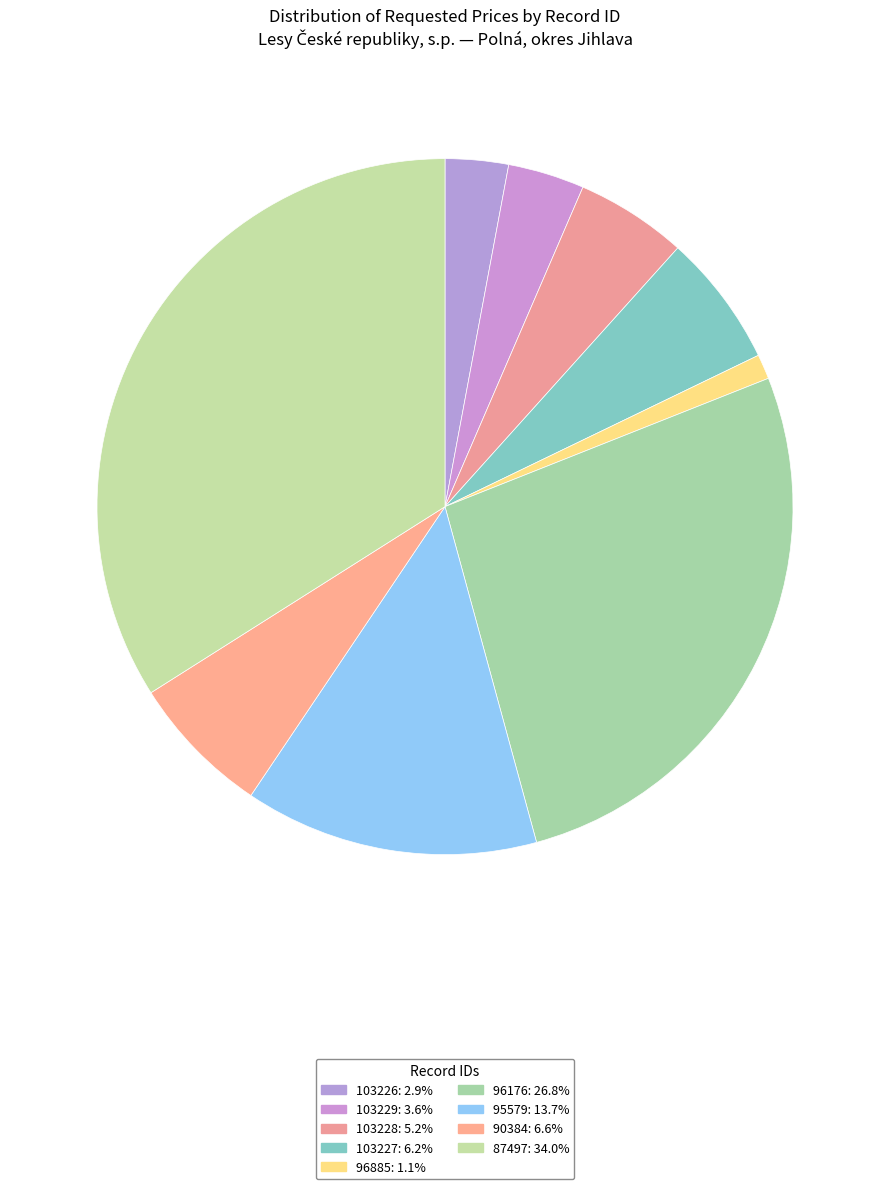

Count the number of slices in the pie.

9